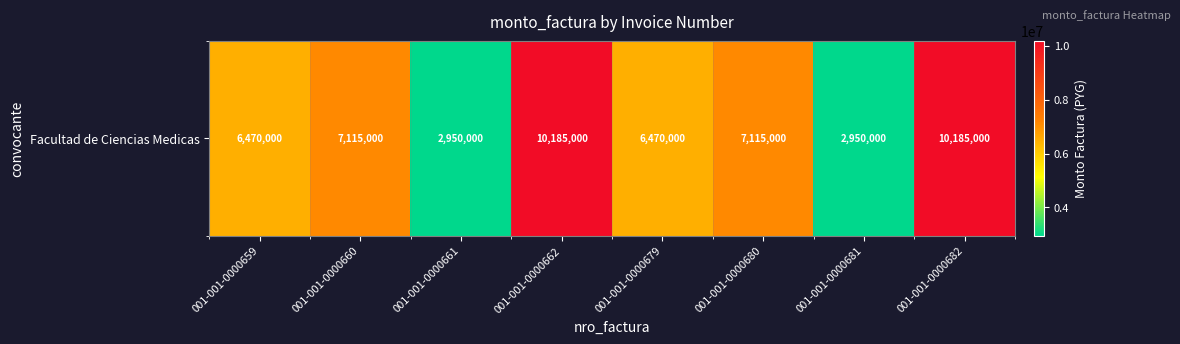

What is the change in value from 001-001-0000661 to 001-001-0000680?

+4165000